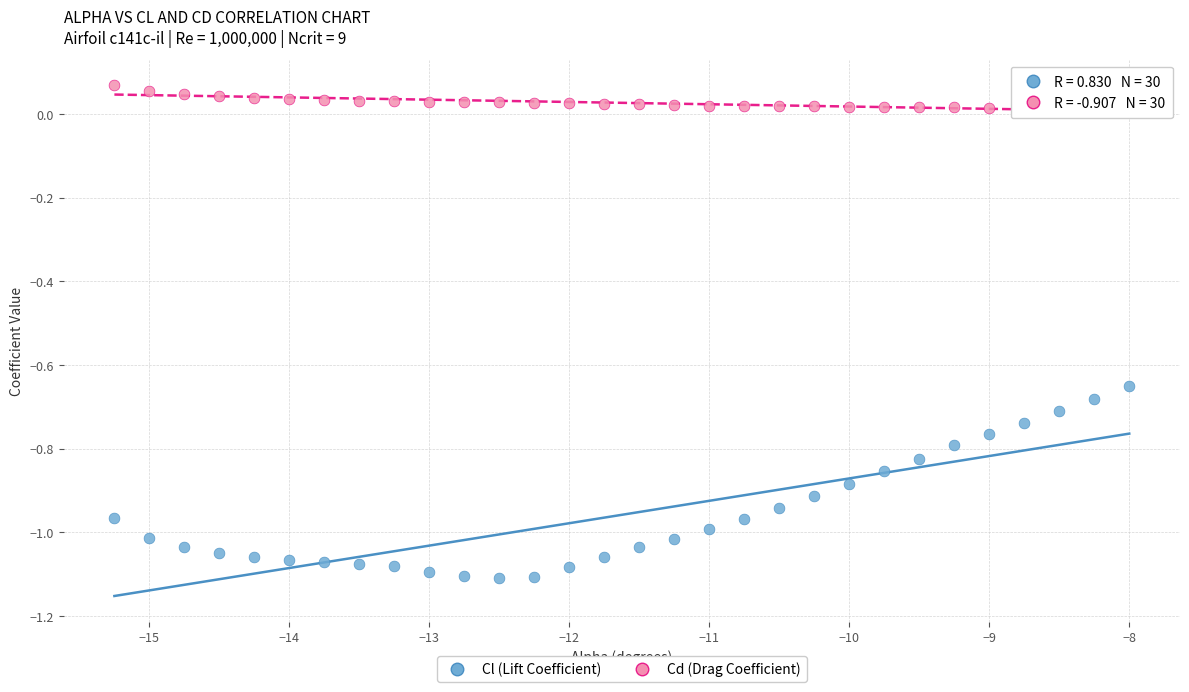

What are all the series names shown in the legend?

Cl (Lift Coefficient), Cd (Drag Coefficient)